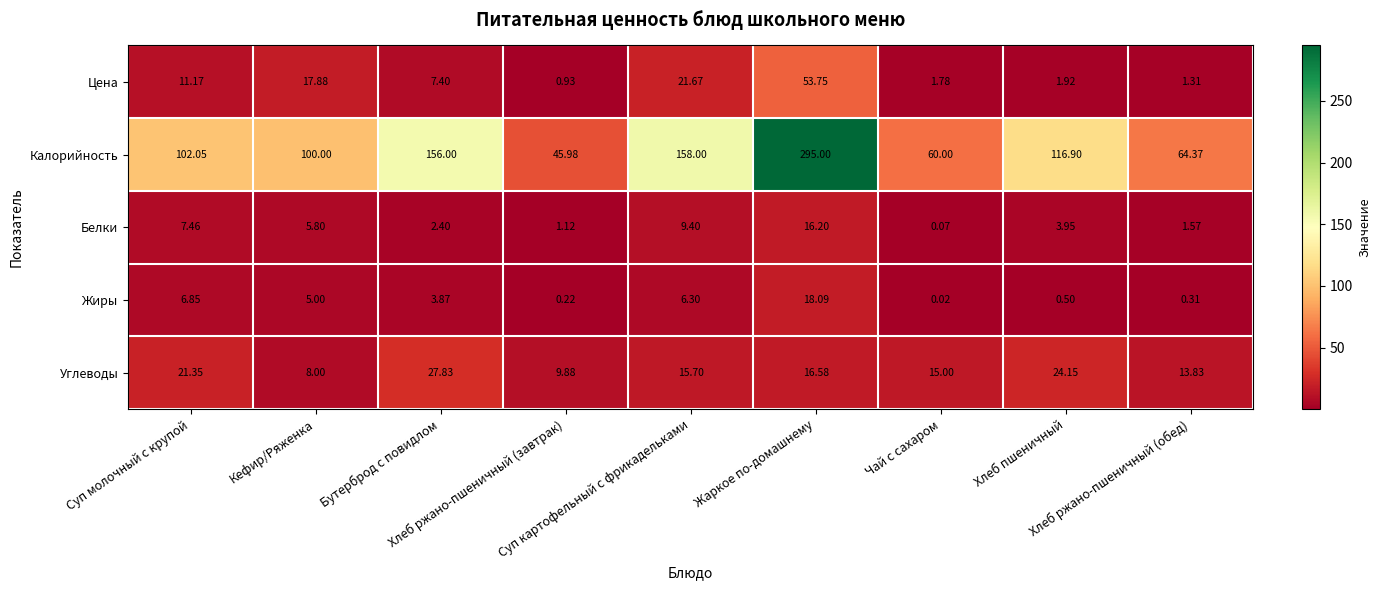

Which series has the widest spread of values?

Калорийность